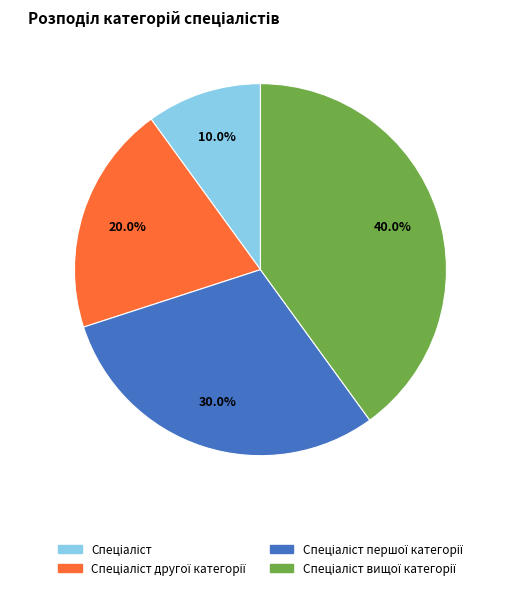

To the nearest percent, what is the difference between the largest and smallest slice percentages?

30%